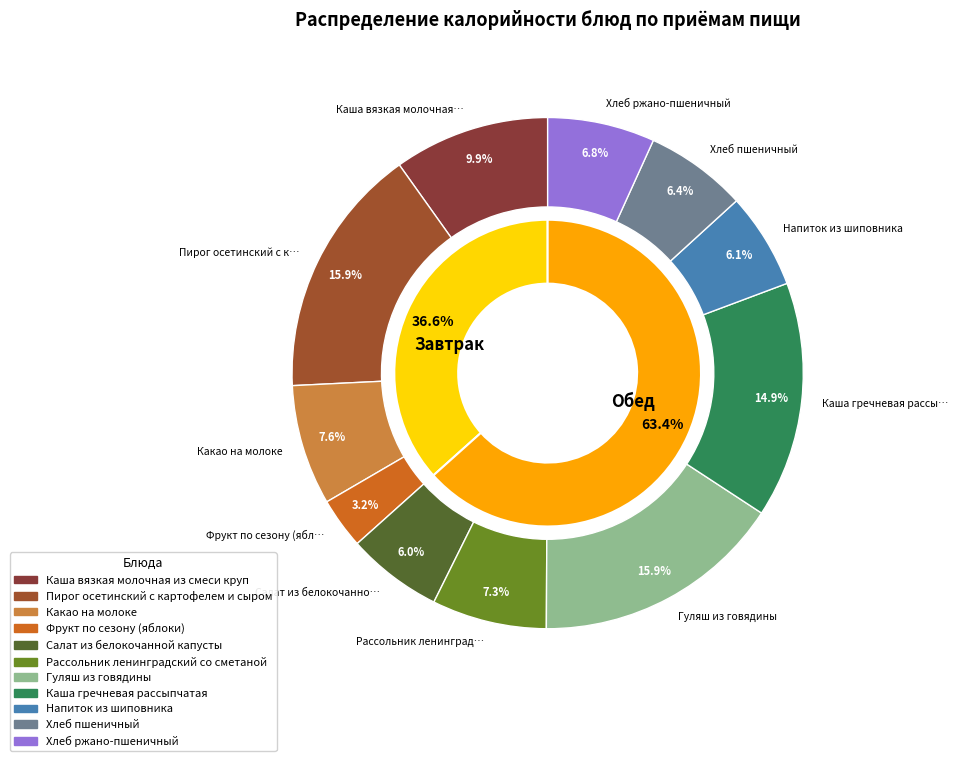

What is the change in value from Фрукт по сезону (яблоки) to Хлеб пшеничный?

+47.0